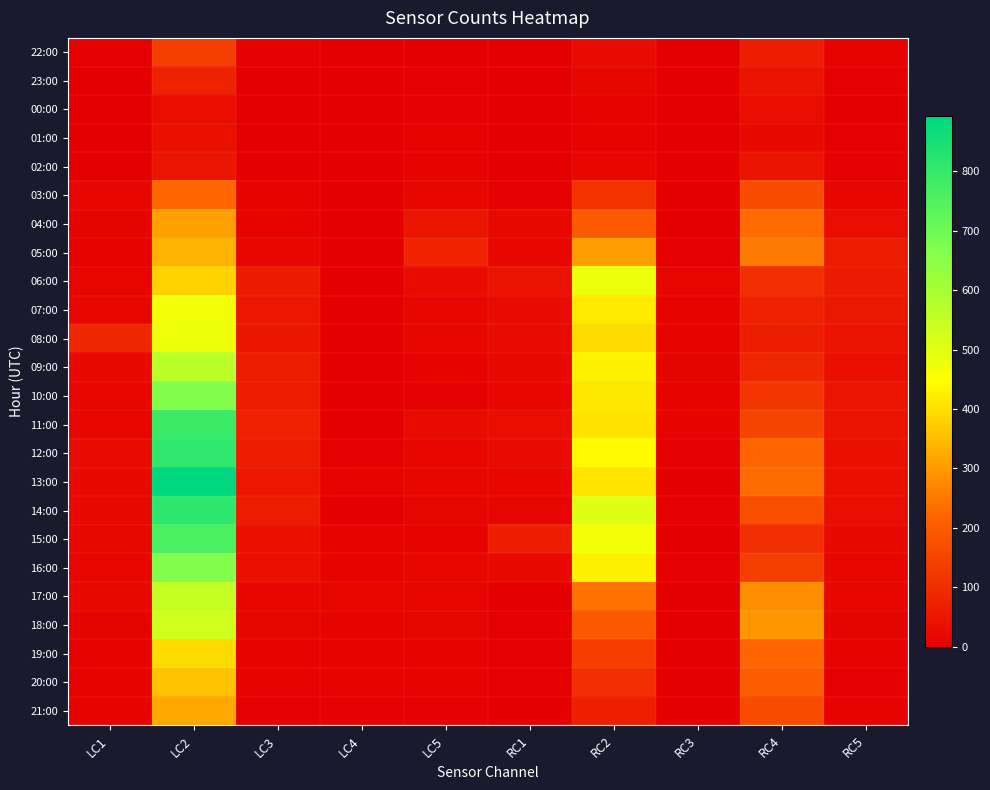

How many distinct data groups are displayed?

24